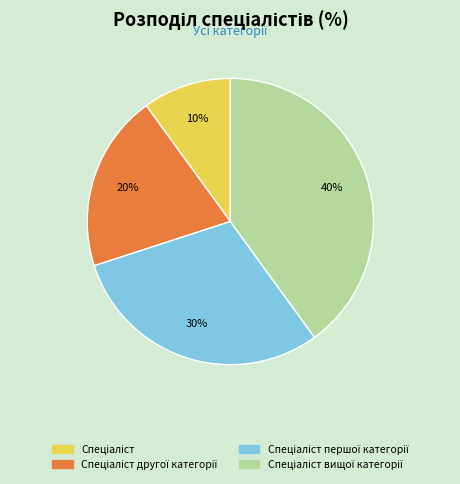

To the nearest percent, what is the difference between the largest and smallest slice percentages?

30%